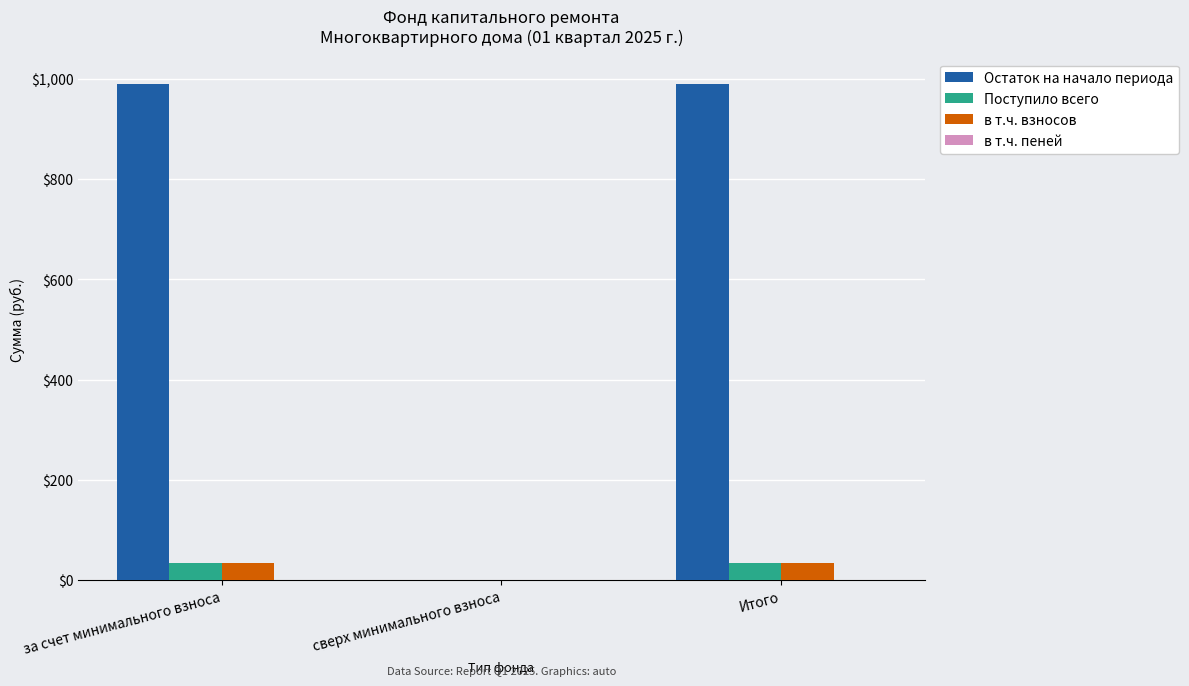

Is it true that Поступило всего equals 34.0 at за счет минимального взноса?

True